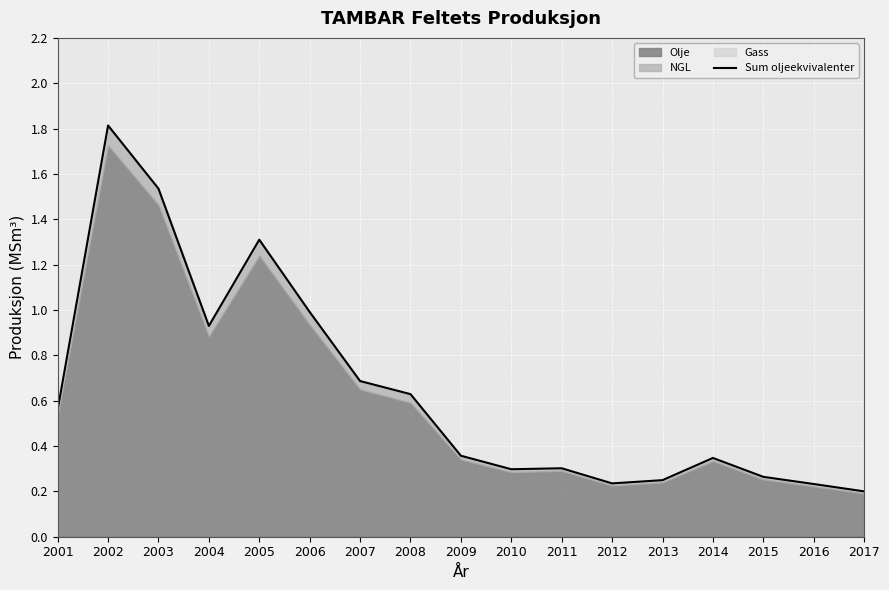

What is the smallest value displayed?

0.2